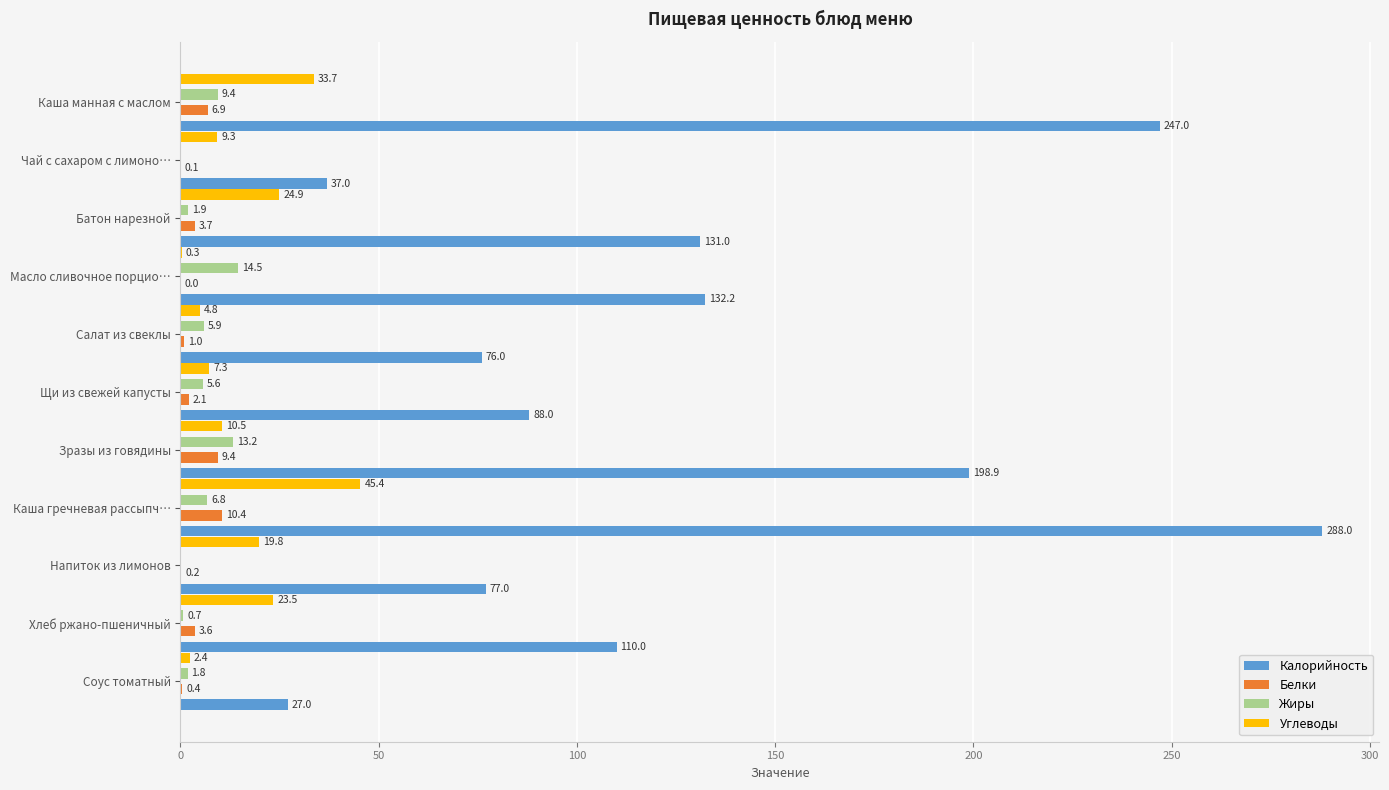

Is it true that Калорийность equals 135.9 at Каша манная с маслом?

False